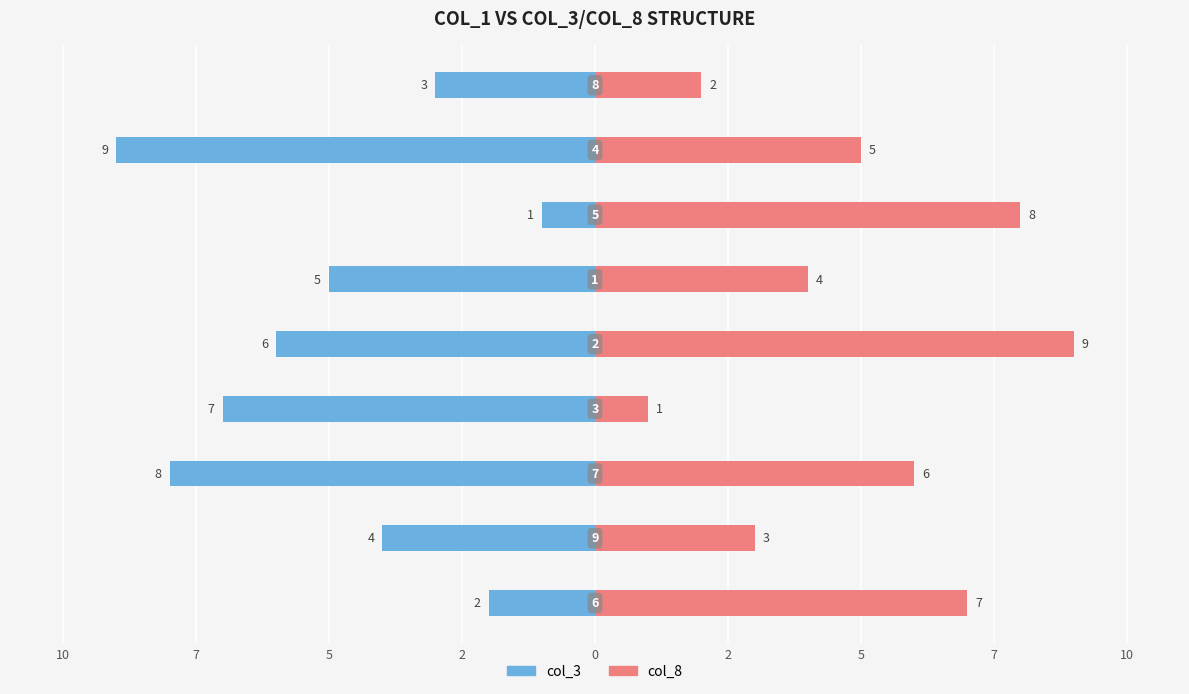

What are all the series names shown in the legend?

col_3, col_8